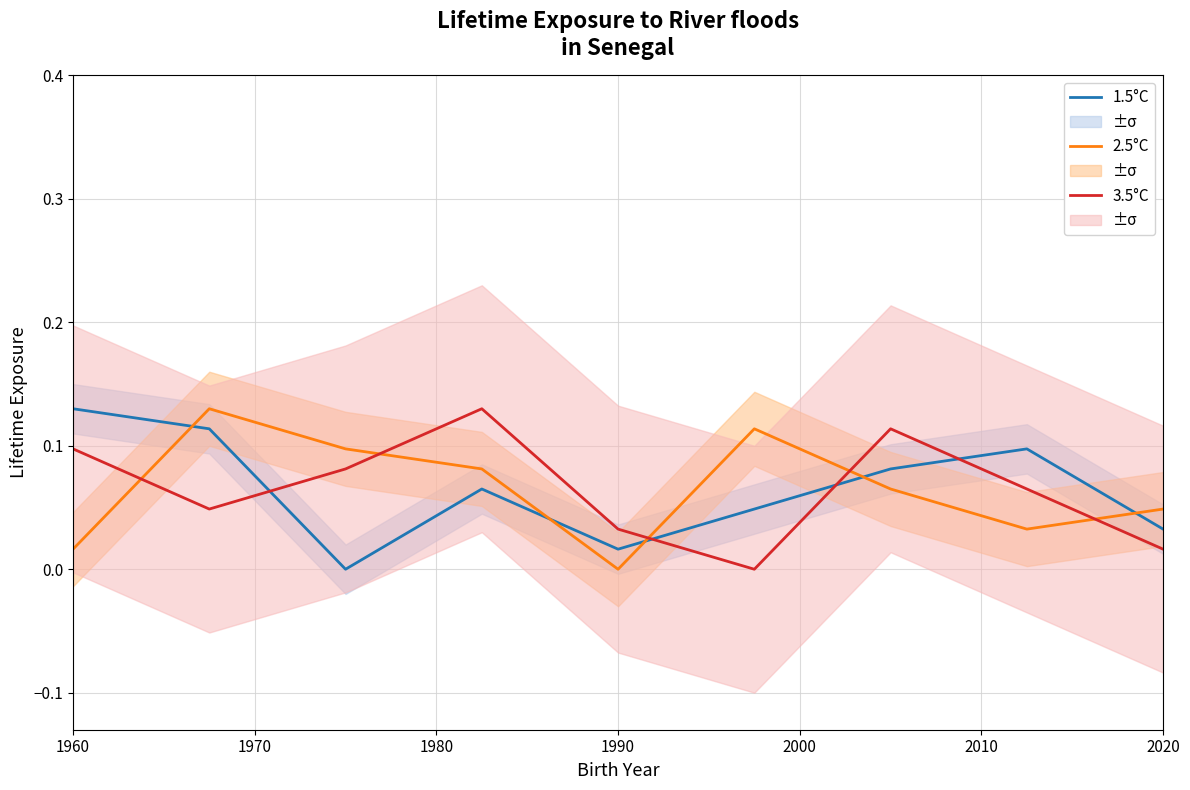

Rank the series by their maximum value, from lowest to highest.

1.5°C, 2.5°C, 3.5°C